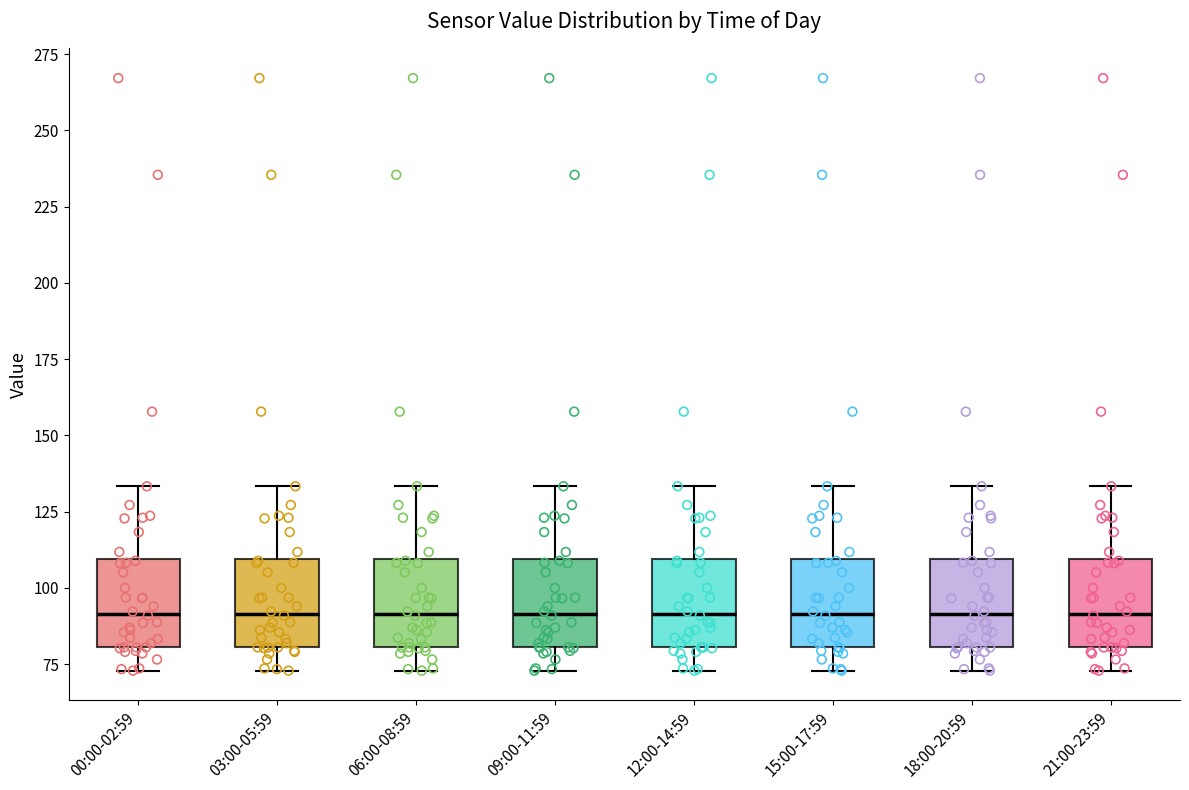

Reading left to right, read every box against the y-axis: the position of its median line, the range the box covers, and the ends of its whiskers. The values are not printed on the chart, so give them approximately, as read against the axis.

00:00-02:59: median 90, box 80 to 110, whiskers 75 to 135
03:00-05:59: median 90, box 80 to 110, whiskers 75 to 135
06:00-08:59: median 90, box 80 to 110, whiskers 75 to 135
09:00-11:59: median 90, box 80 to 110, whiskers 75 to 135
12:00-14:59: median 90, box 80 to 110, whiskers 75 to 135
15:00-17:59: median 90, box 80 to 110, whiskers 75 to 135
18:00-20:59: median 90, box 80 to 110, whiskers 75 to 135
21:00-23:59: median 90, box 80 to 110, whiskers 75 to 135